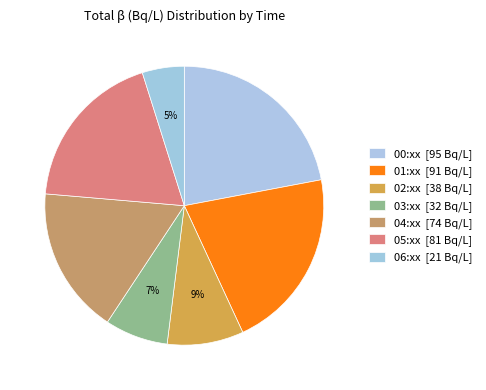

Count the number of slices in the pie.

7